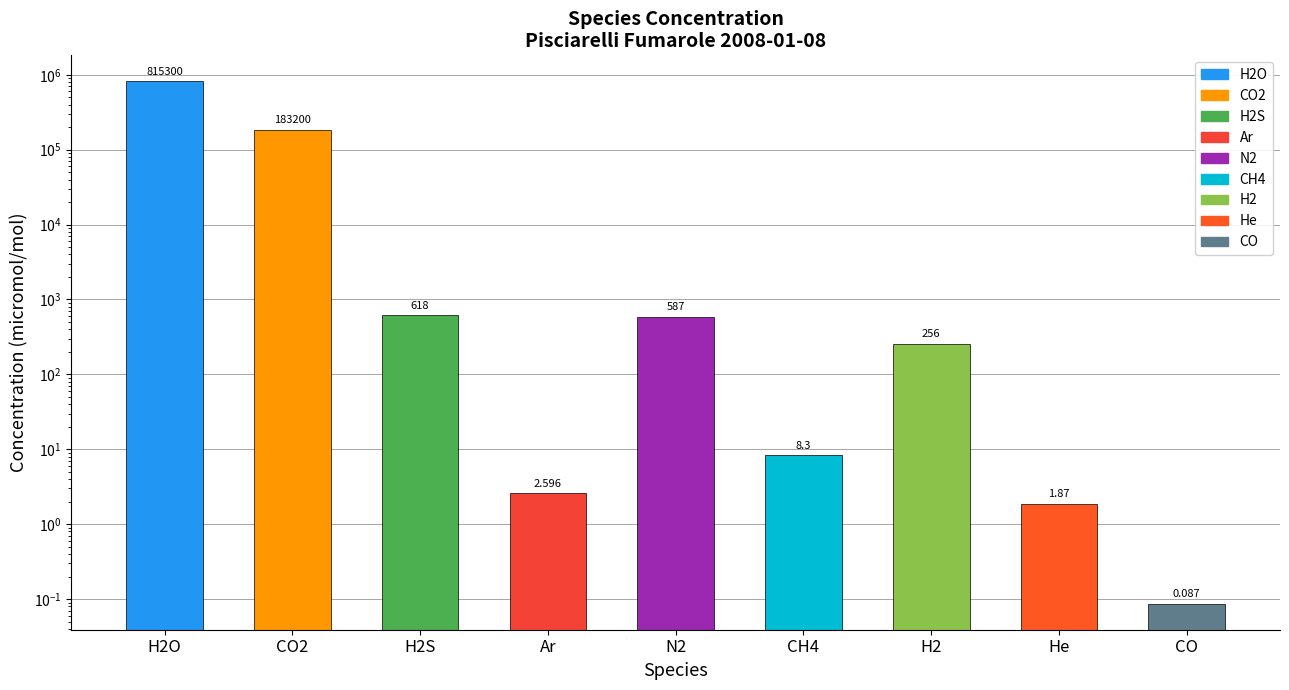

Between H2 and N2, which is larger?

N2